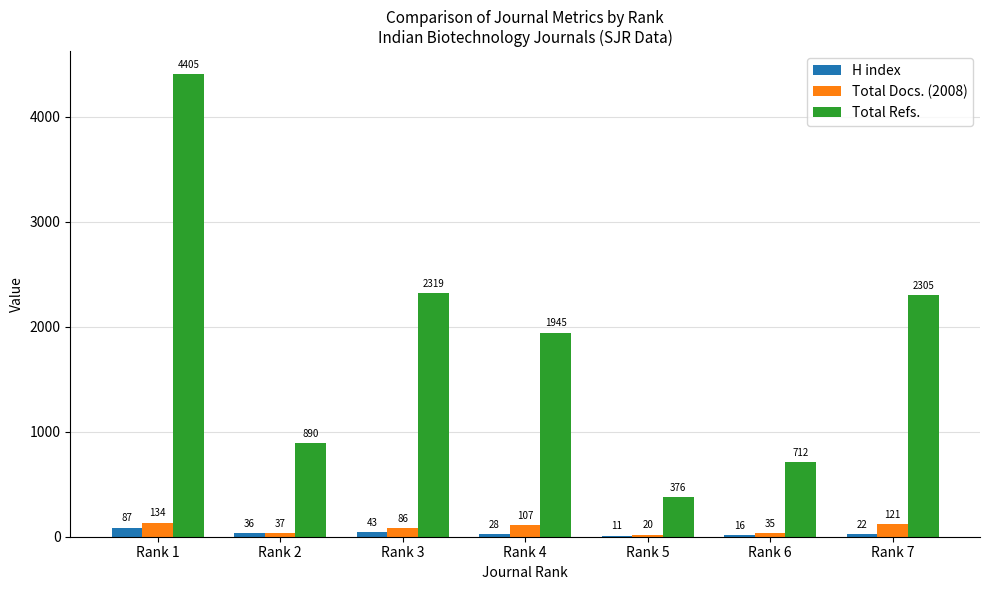

Which series has the largest total across all categories?

Total Refs.